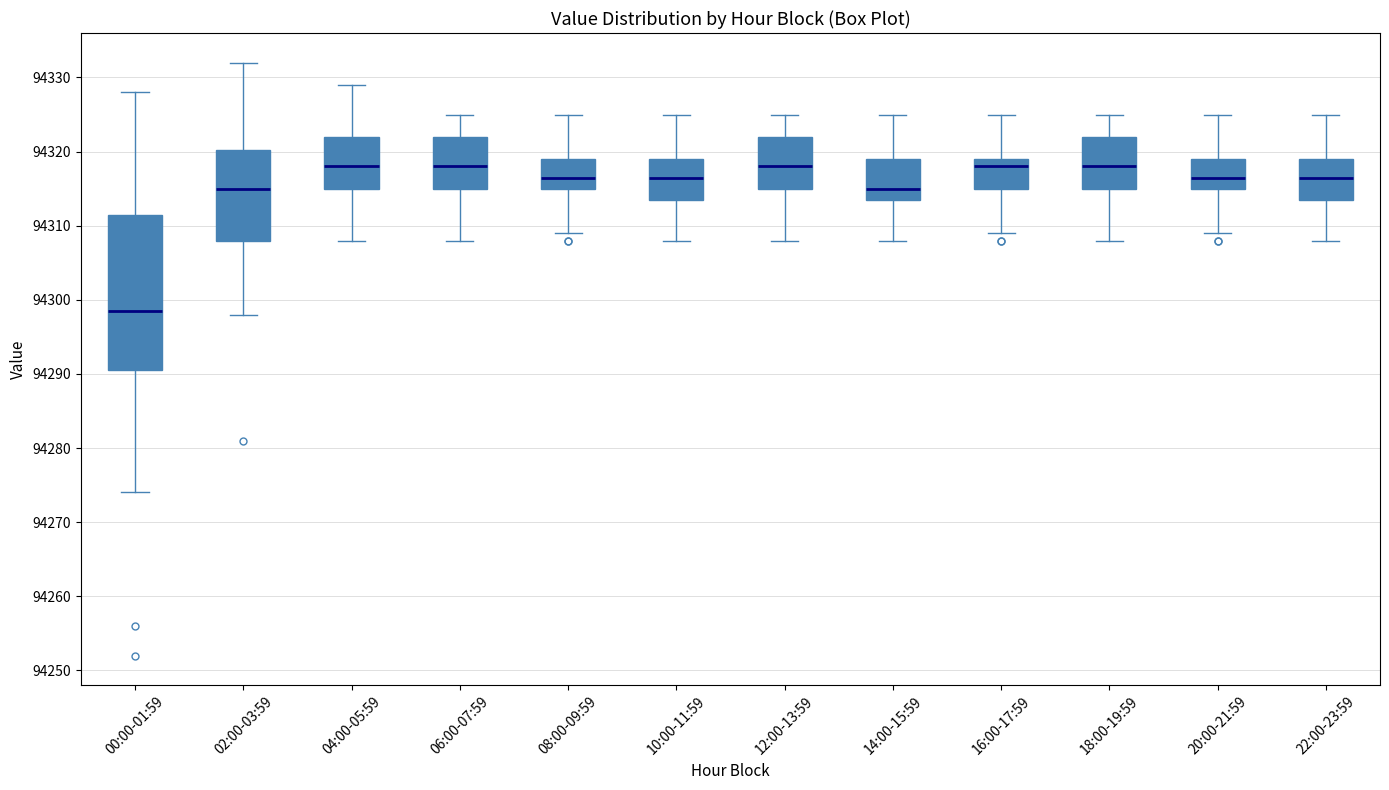

Reading left to right, read every box against the y-axis: the position of its median line, the range the box covers, and the ends of its whiskers. The values are not printed on the chart, so give them approximately, as read against the axis.

00:00-01:59: median 94299, box 94291 to 94312, whiskers 94274 to 94328
02:00-03:59: median 94315, box 94308 to 94320, whiskers 94298 to 94332
04:00-05:59: median 94318, box 94315 to 94322, whiskers 94308 to 94329
06:00-07:59: median 94318, box 94315 to 94322, whiskers 94308 to 94325
08:00-09:59: median 94317, box 94315 to 94319, whiskers 94309 to 94325
10:00-11:59: median 94317, box 94314 to 94319, whiskers 94308 to 94325
12:00-13:59: median 94318, box 94315 to 94322, whiskers 94308 to 94325
14:00-15:59: median 94315, box 94314 to 94319, whiskers 94308 to 94325
16:00-17:59: median 94318, box 94315 to 94319, whiskers 94309 to 94325
18:00-19:59: median 94318, box 94315 to 94322, whiskers 94308 to 94325
20:00-21:59: median 94317, box 94315 to 94319, whiskers 94309 to 94325
22:00-23:59: median 94317, box 94314 to 94319, whiskers 94308 to 94325